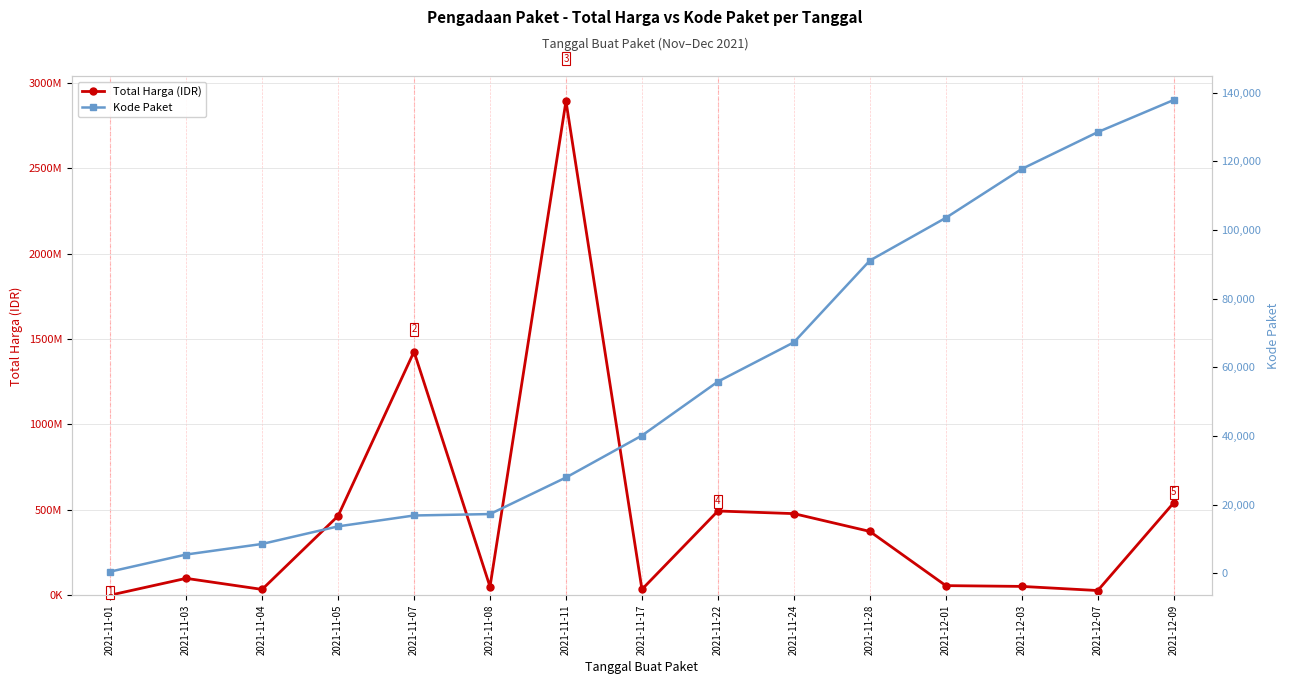

Between 2021-11-05 and 2021-11-11, which series saw the biggest shift?

Total Harga (IDR)